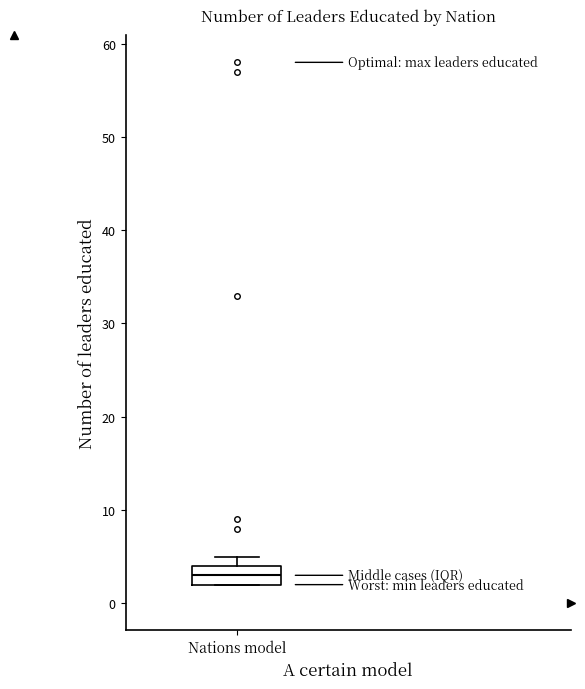

Transcribe this box plot: give where the median line is, the range the box spans, and where the two whiskers end, as read against the y-axis. The values are not printed on the chart, so give them approximately, as read against the axis.

median 3, box 2 to 4, whiskers 2 to 5